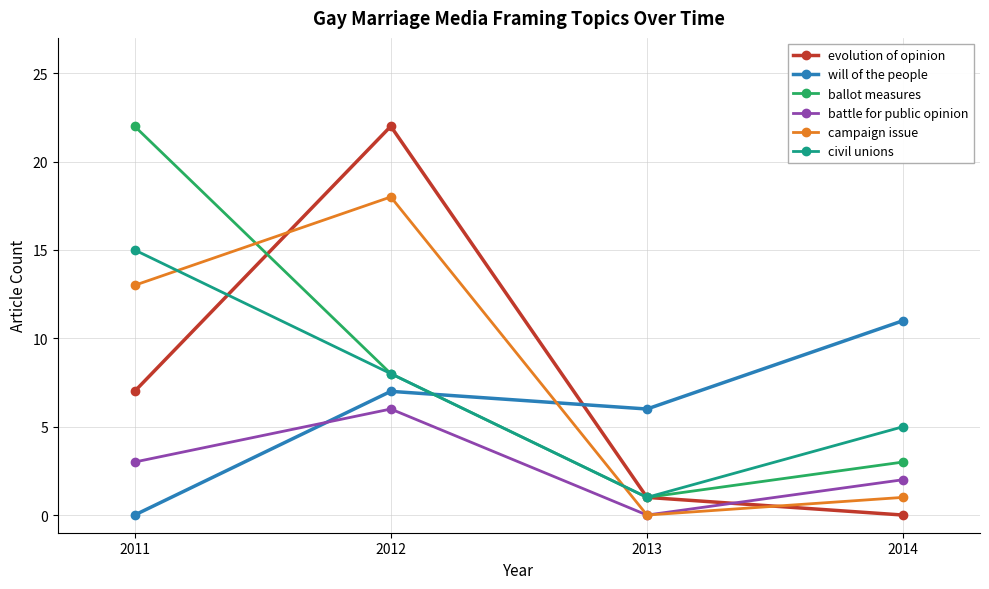

Which series changed the most between 2012 and 2013?

evolution of opinion